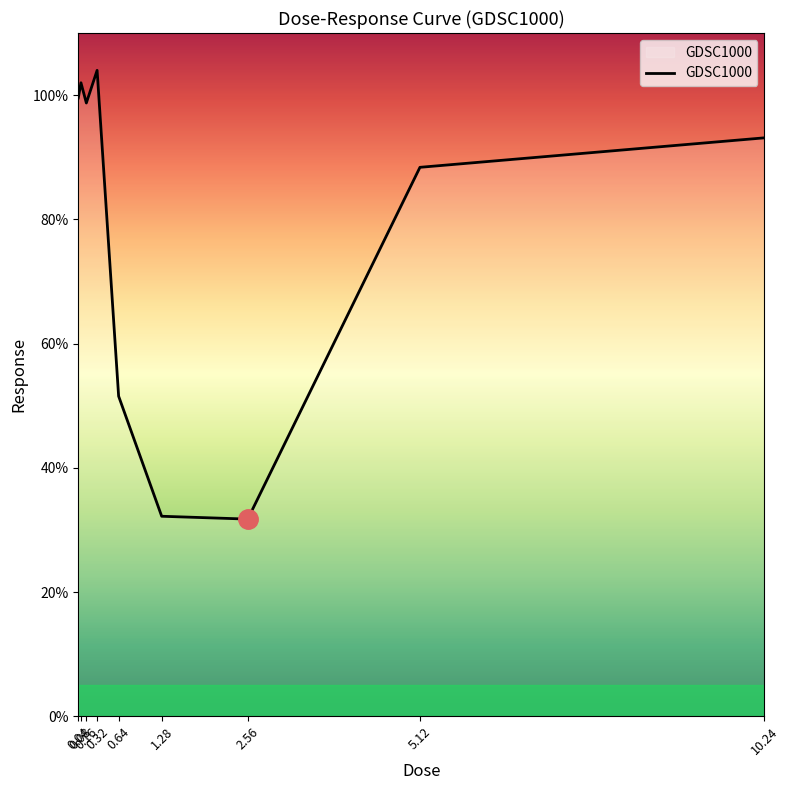

Reading left to right, extract all data points from this chart.

0.04=99.5	0.08=102.0	0.16=98.7	0.32=104.0	0.64=51.5	1.28=32.2	2.56=31.8	5.12=88.4	10.24=93.1